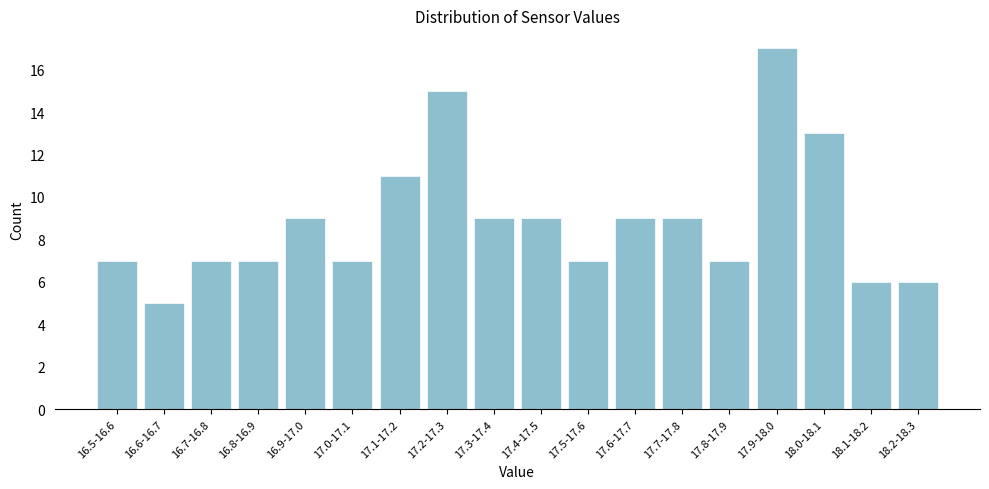

Reading left to right, extract all data points from this chart.

16.5-16.6=7	16.6-16.7=5	16.7-16.8=7	16.8-16.9=7	16.9-17.0=9	17.0-17.1=7	17.1-17.2=11	17.2-17.3=15	17.3-17.4=9	17.4-17.5=9	17.5-17.6=7	17.6-17.7=9	17.7-17.8=9	17.8-17.9=7	17.9-18.0=17	18.0-18.1=13	18.1-18.2=6	18.2-18.3=6